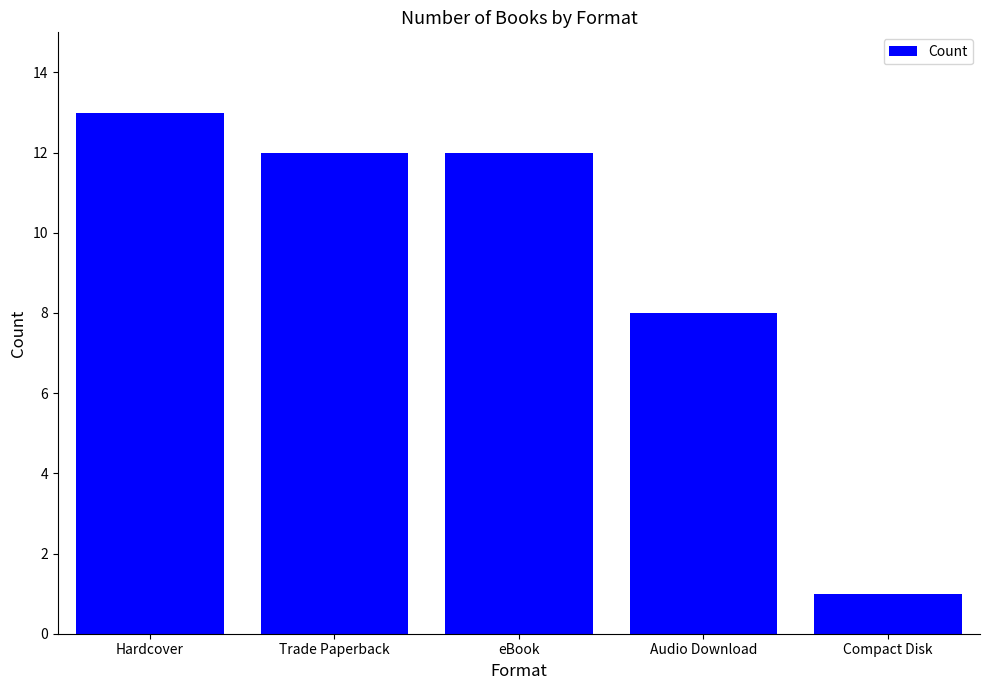

Is it true that the value at eBook is 12?

True